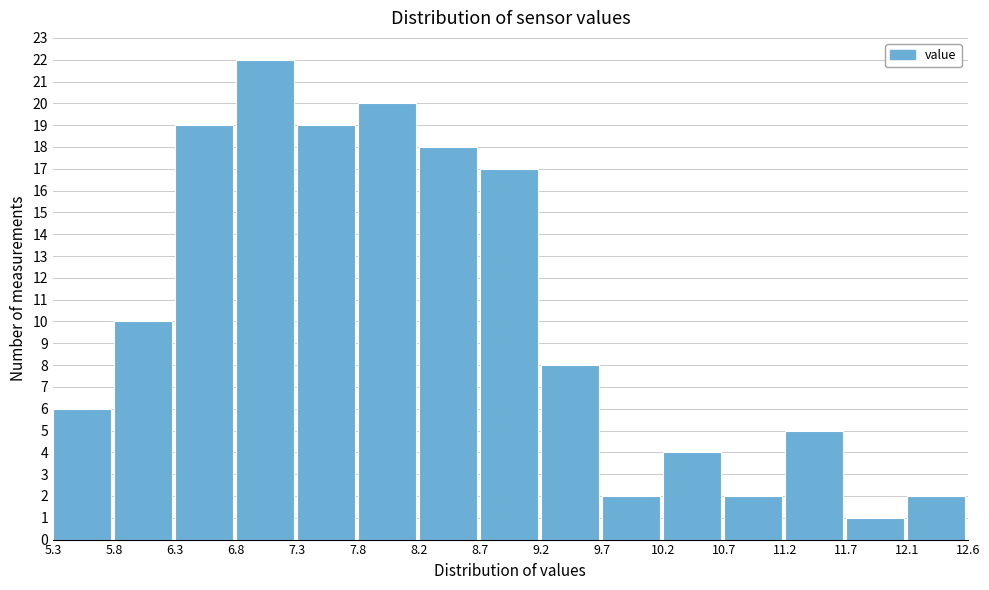

Reading left to right, list every bar in this chart as the range it spans on the x-axis followed by its height. The values are not printed on the chart, so give them approximately, as read against the axis.

5.3 to 5.8: 6
5.8 to 6.3: 10
6.3 to 6.8: 19
6.8 to 7.3: 22
7.3 to 7.8: 19
7.8 to 8.2: 20
8.2 to 8.7: 18
8.7 to 9.2: 17
9.2 to 9.7: 8
9.7 to 10.2: 2
10.2 to 10.7: 4
10.7 to 11.2: 2
11.2 to 11.7: 5
11.7 to 12.1: 1
12.1 to 12.6: 2